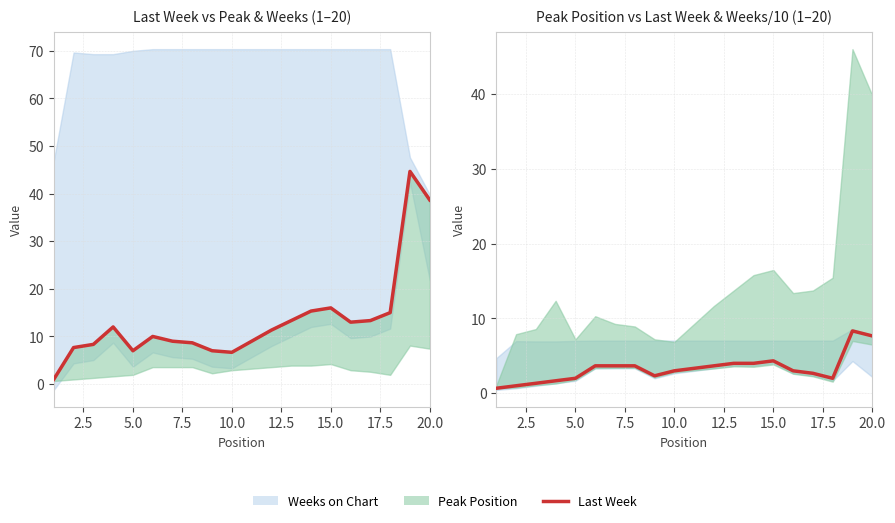

How many lines are shown in the chart?

1